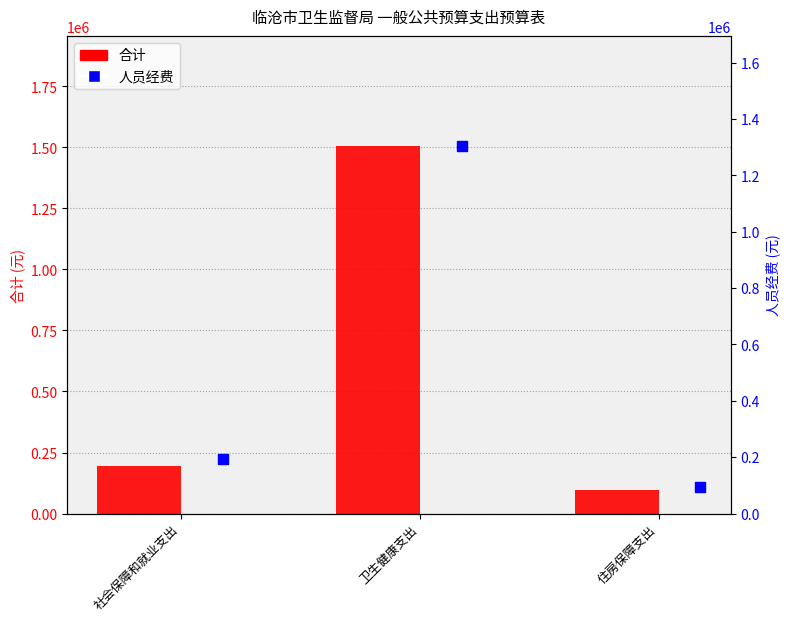

Which series has the largest total across all categories?

合计